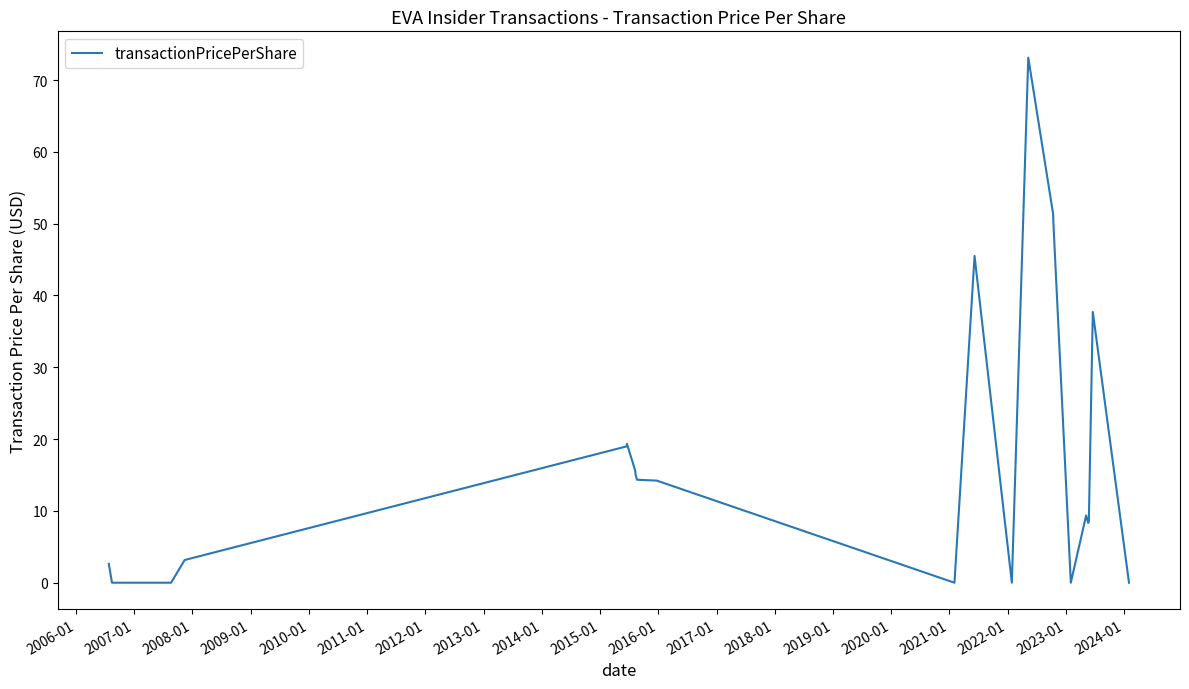

What is the greatest value displayed?

73.1